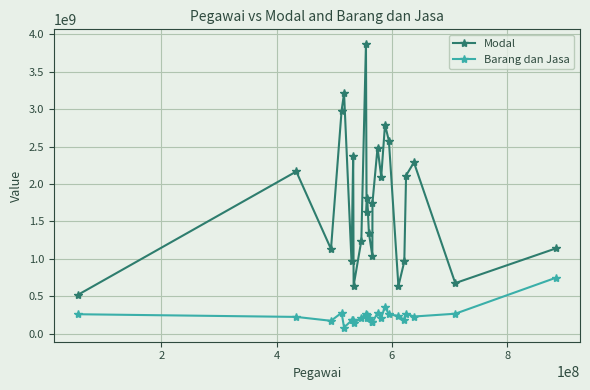

Which series has the largest total across all categories?

Modal